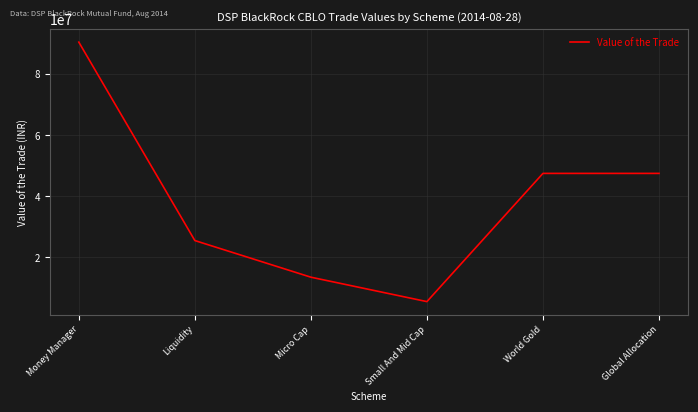

What position from the right is World Gold?

2